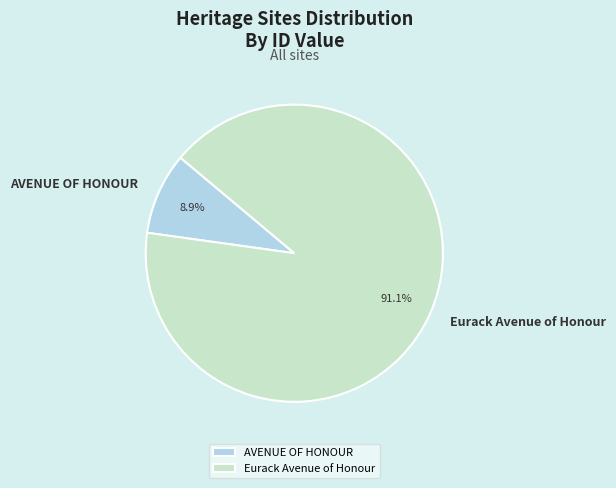

Which slice represents more than half of the pie?

Eurack Avenue of Honour